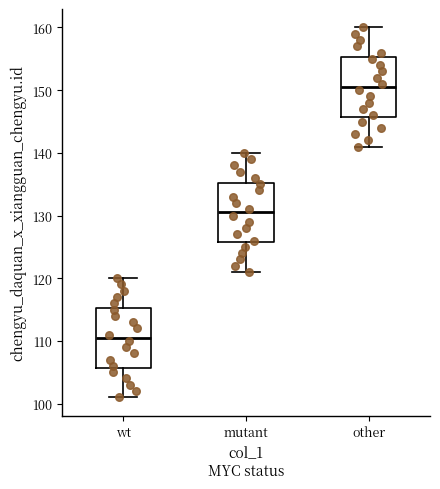

Which box's median line is the lowest?

wt